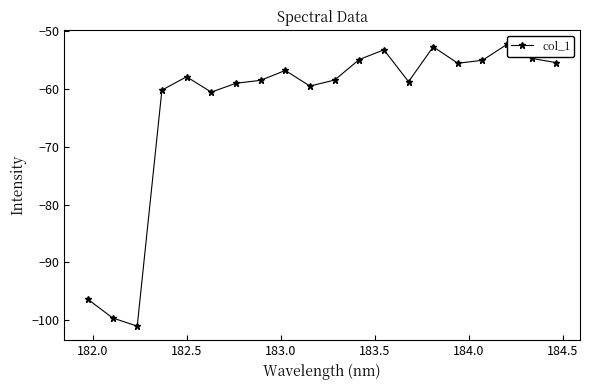

How many interior local valleys (lower than both neighbors) does the data have?

5